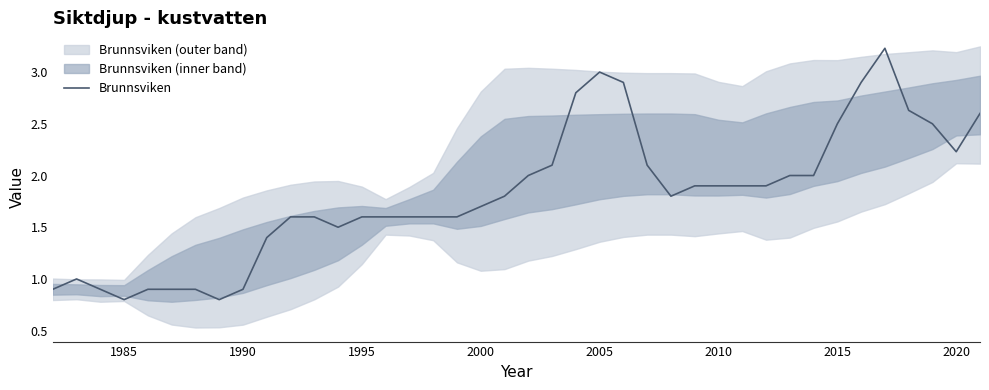

How many data points are less than 1?

8